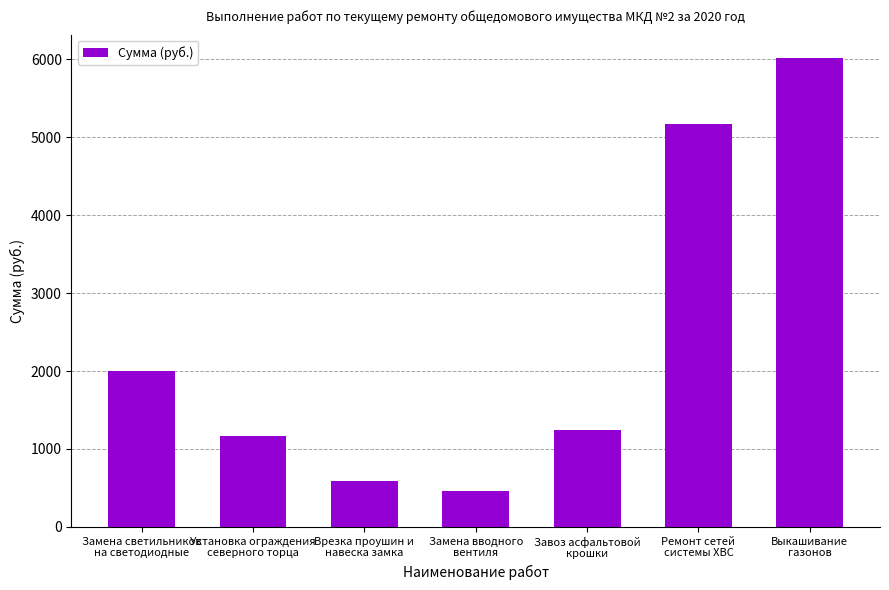

What is the difference between the maximum and minimum values?

5551.5